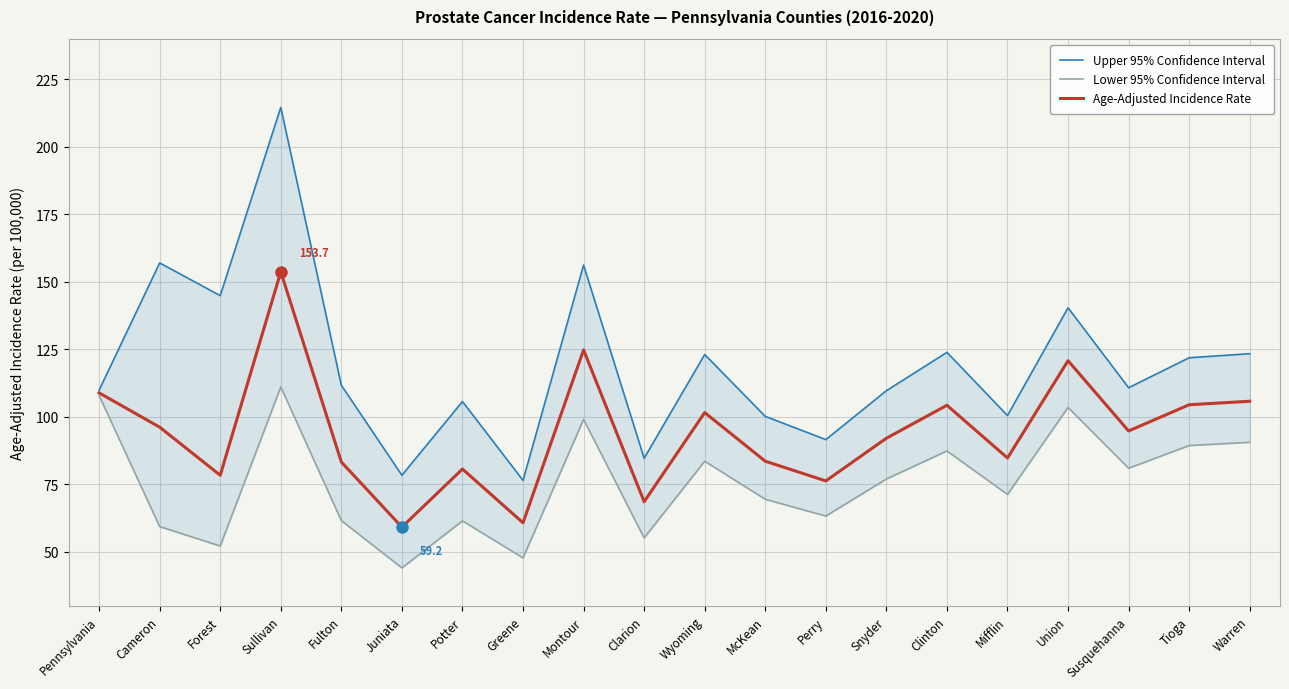

What is the minimum value for Upper 95% Confidence Interval?

76.5